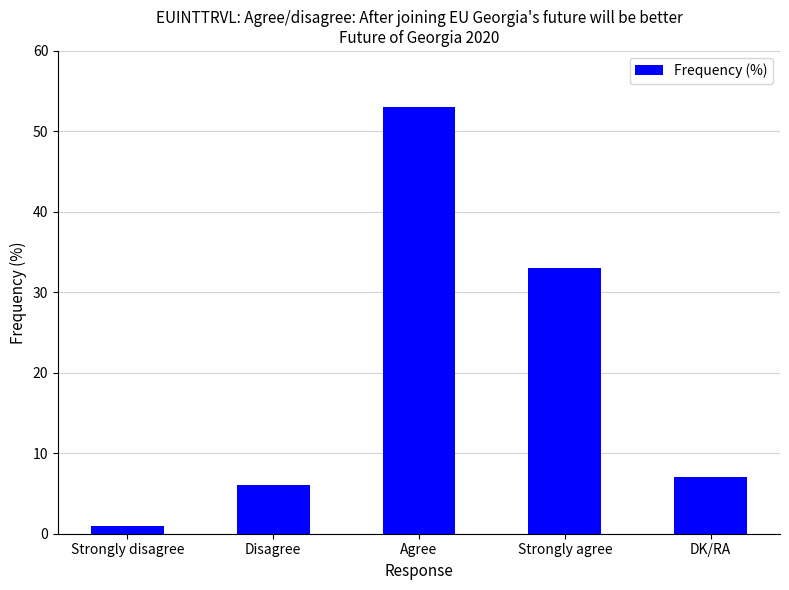

Is it true that the value at Agree is 53?

True